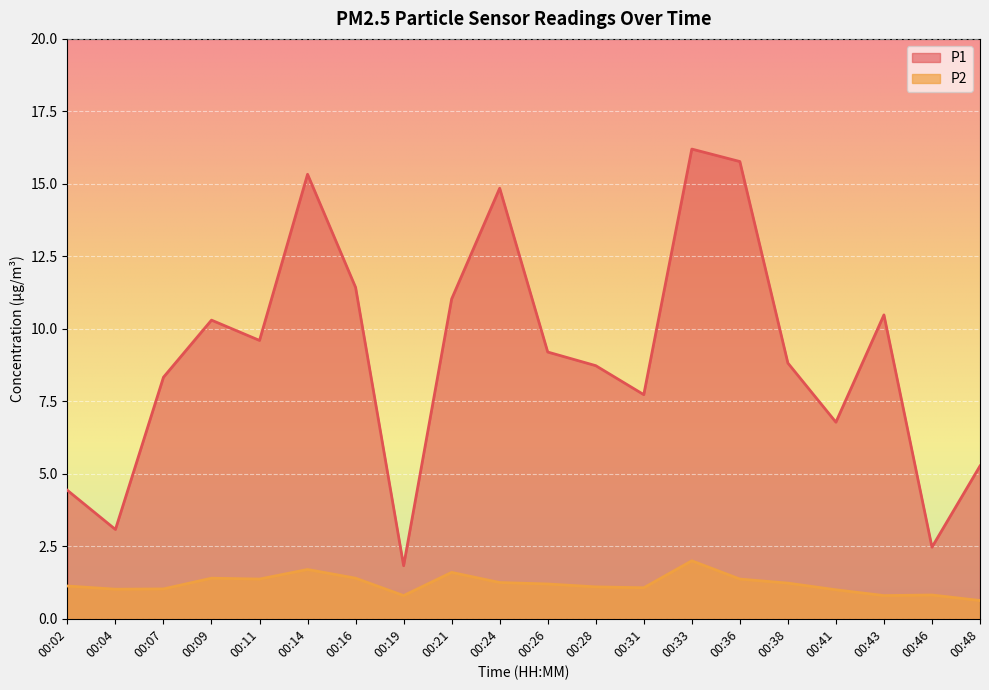

Is it true that P2 equals 0.8 at 00:43?

True